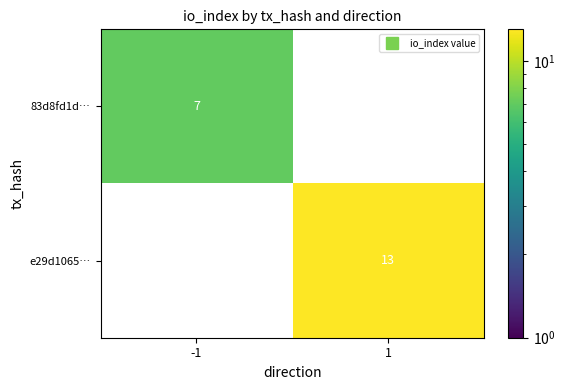

List the series in order of their peak value, lowest first.

83d8fd1d…, e29d1065…